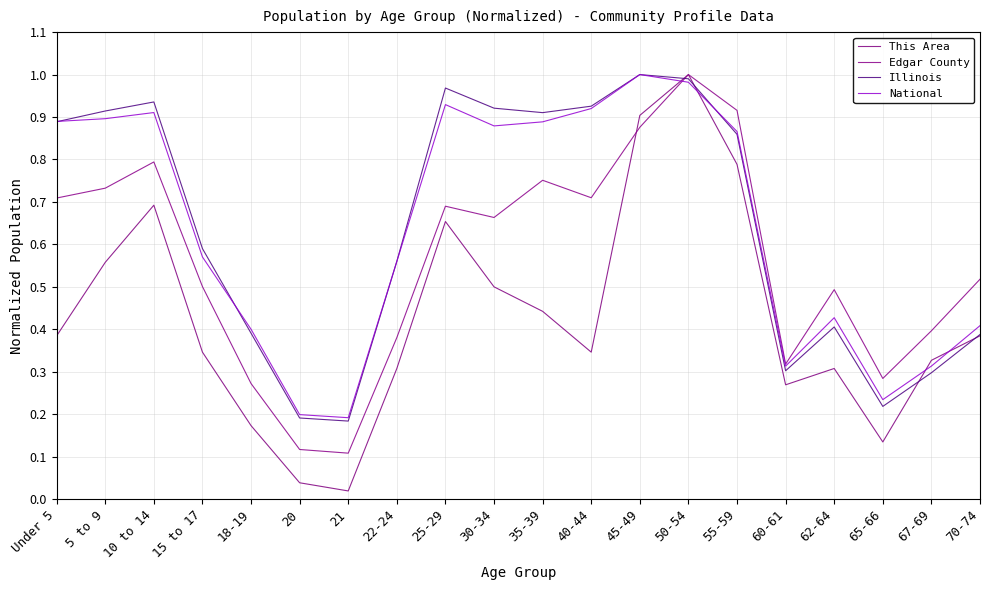

Is this an area chart (filled region under the line)?

No